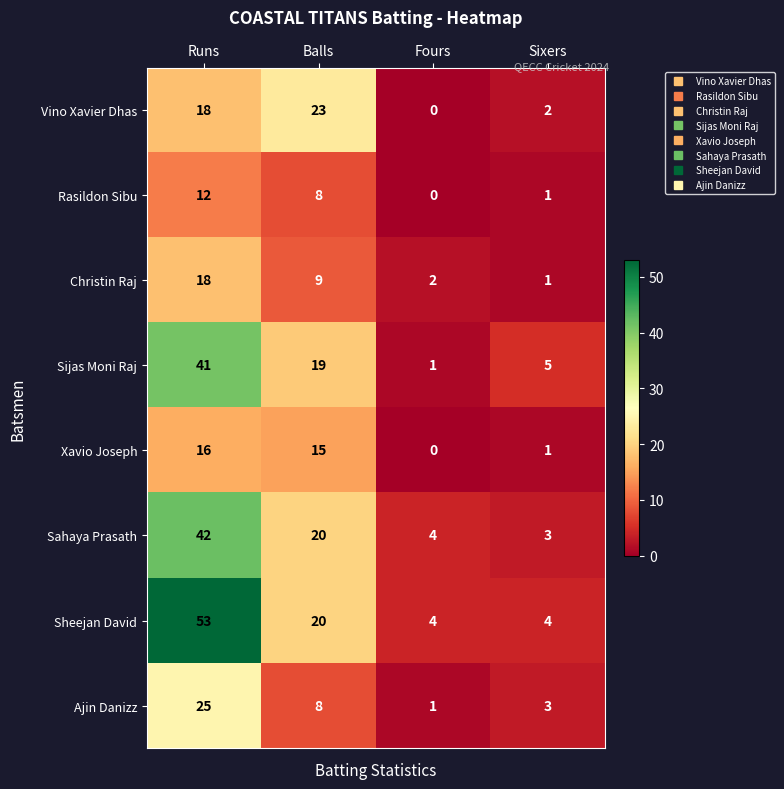

What is the difference between the maximum and minimum values in the Christin Raj series?

17